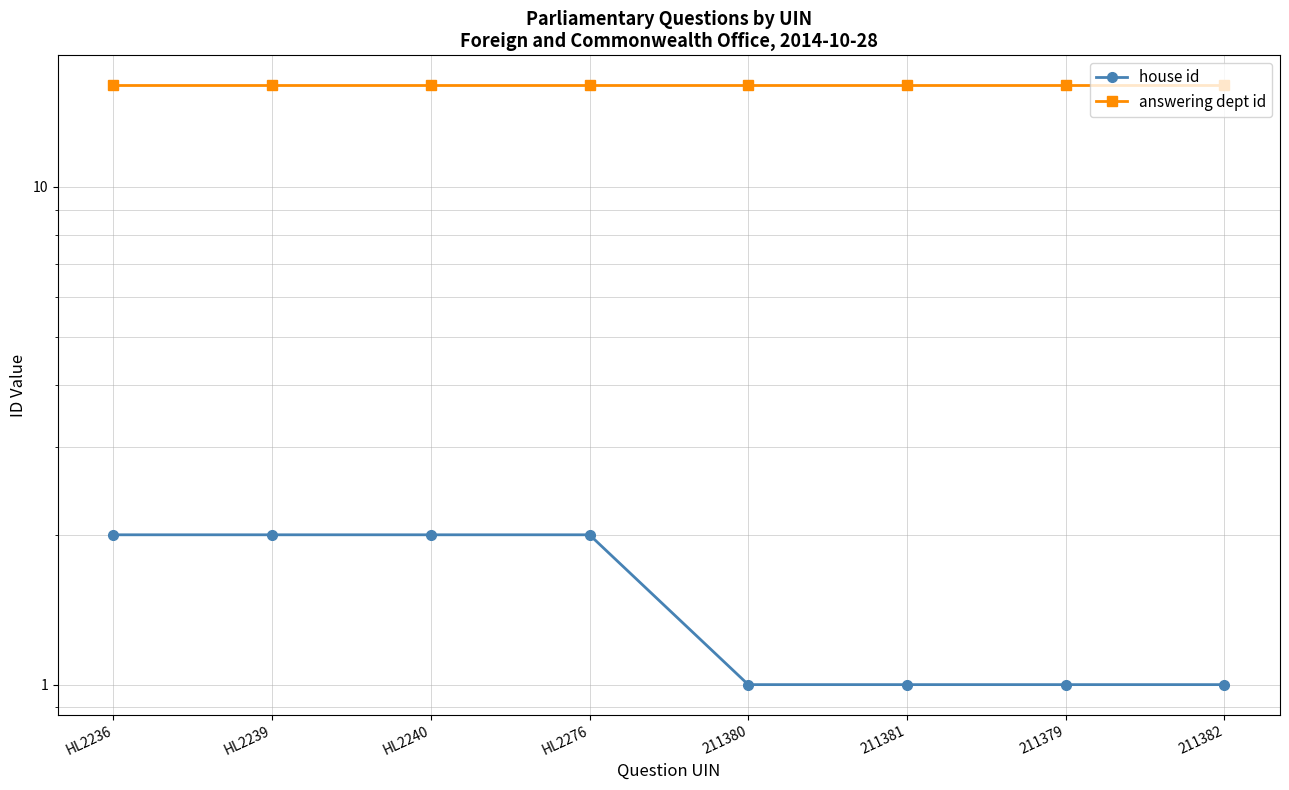

At which label is house id closest to 1?

211380